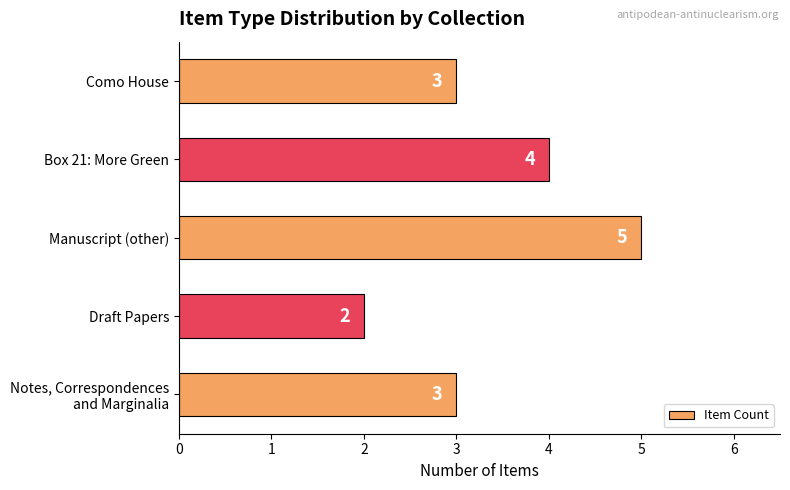

How many values are between 3 and 4?

3